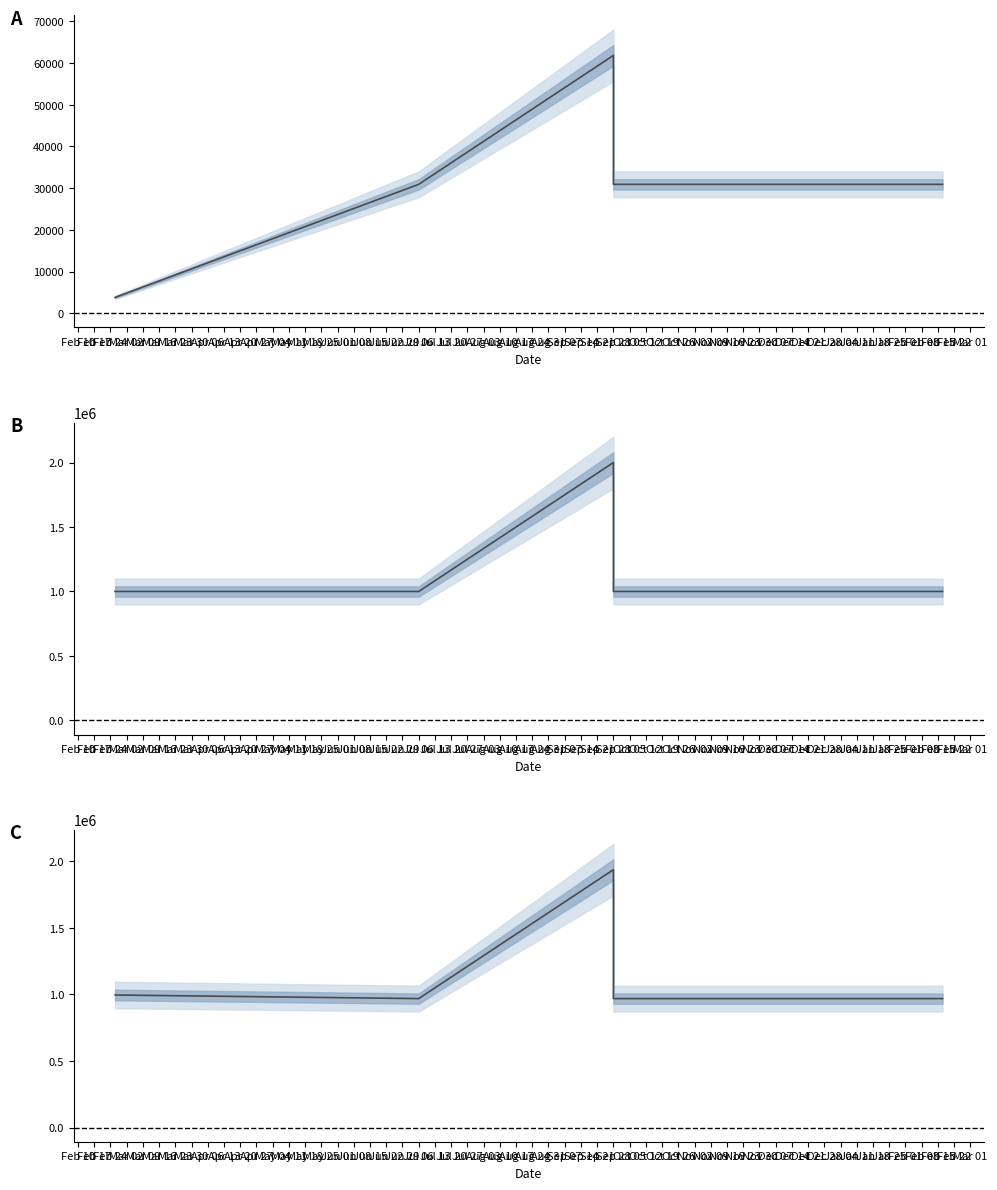

What position from the right is Feb 17?

10